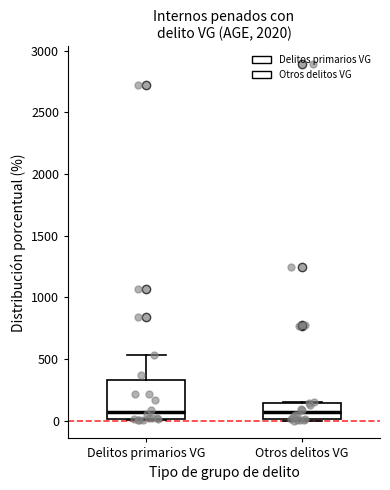

Reading left to right, transcribe this box plot: for each box, give where its median line is, the range the box spans, and where its two whiskers end, as read against the y-axis. The values are not printed on the chart, so give them approximately, as read against the axis.

Delitos primarios VG: median 50, box 0 to 350, whiskers 0 (just below the box's lower edge) to 550
Otros delitos VG: median 50, box 0 to 150, whiskers 0 to 150